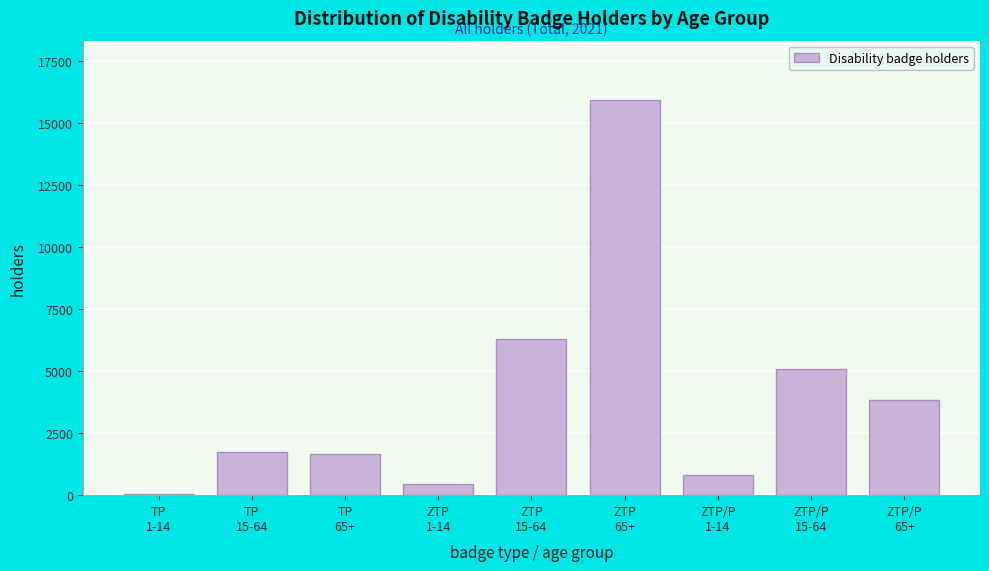

Reading left to right, what are all the values shown in this chart?

64	1725	1641	430	6294	15919	797	5076	3815